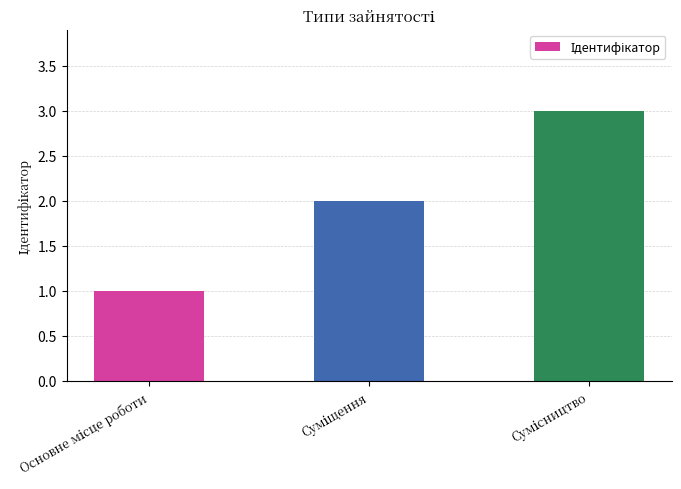

What is the sum of all values?

6